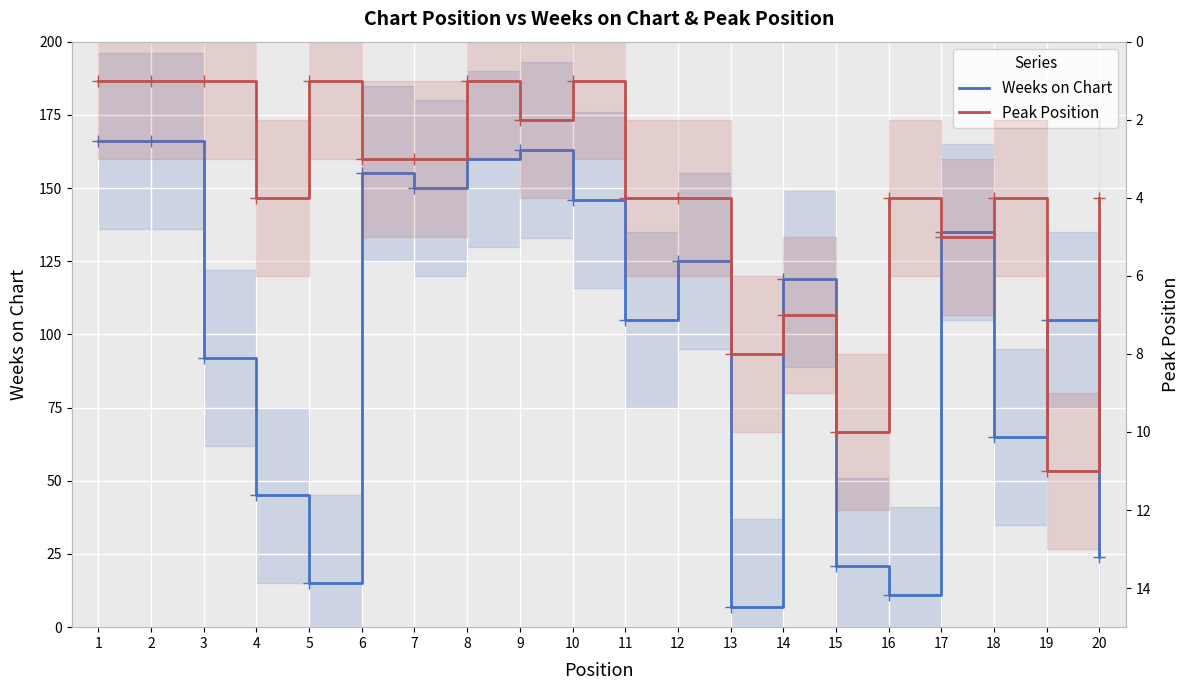

Which series has the largest range (max minus min)?

Weeks on Chart